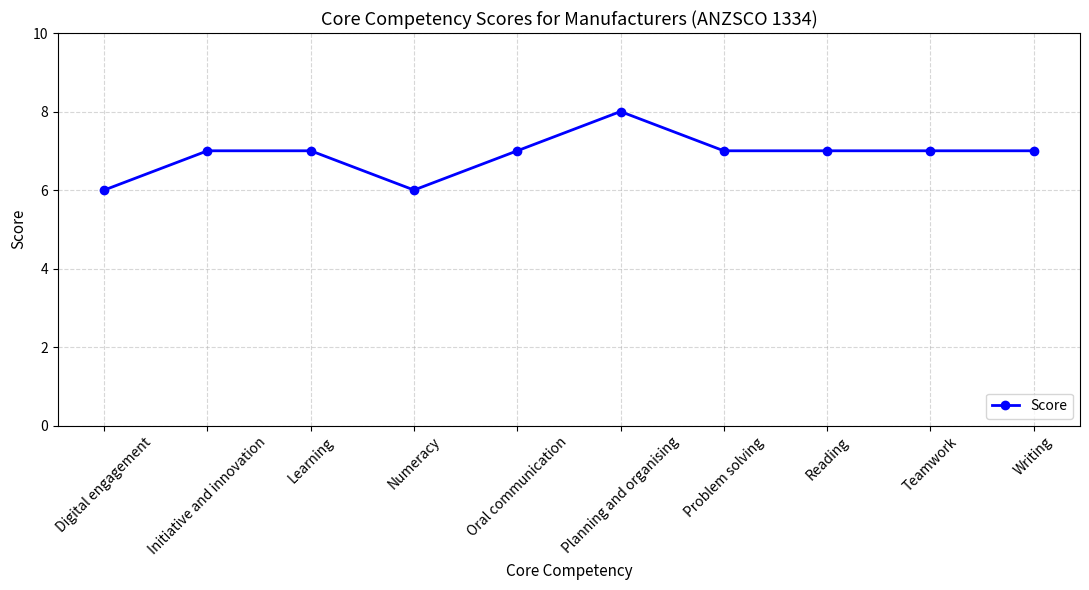

What is the maximum value shown in the chart?

8